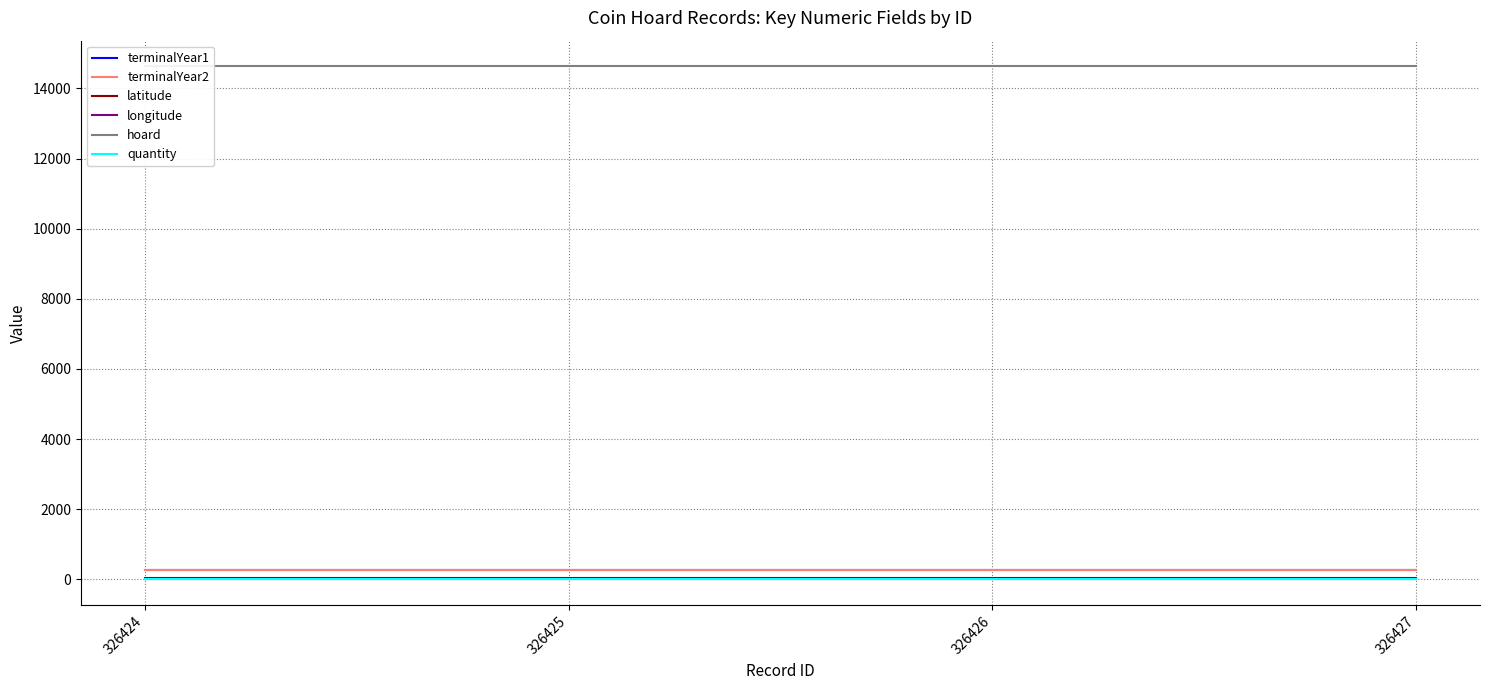

The value of terminalYear1 at 326427 is 271.0. True or false?

True